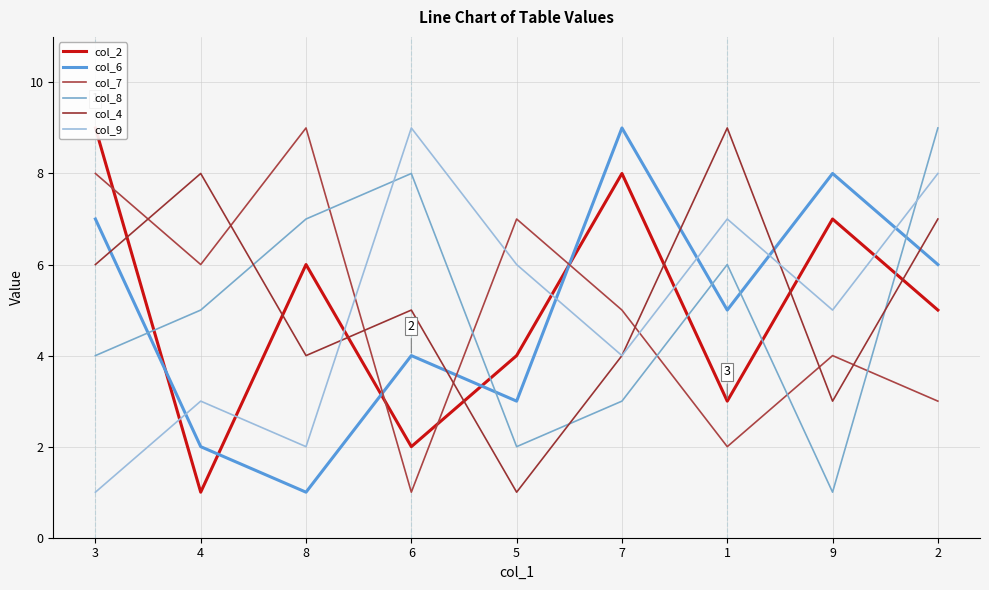

How many distinct data groups are displayed?

6